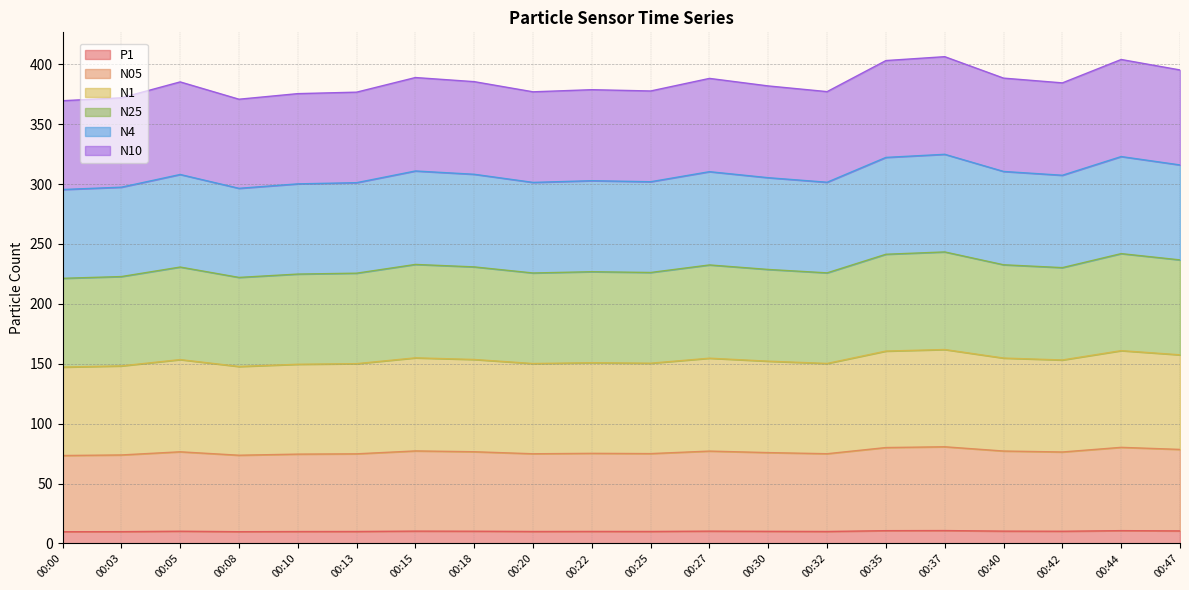

In N10, how many points are lower than both neighbors (excluding endpoints)?

5